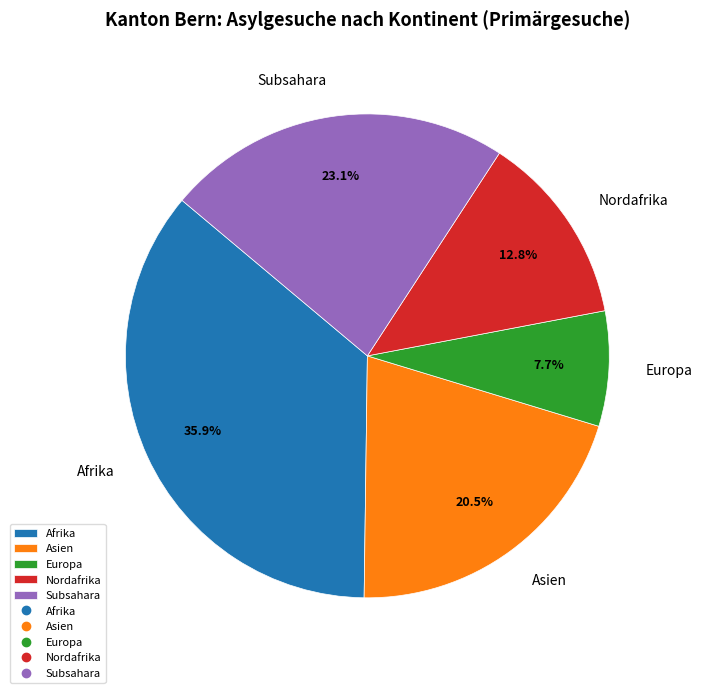

Approximately how many times larger is the value at Nordafrika compared to Subsahara?

0.6